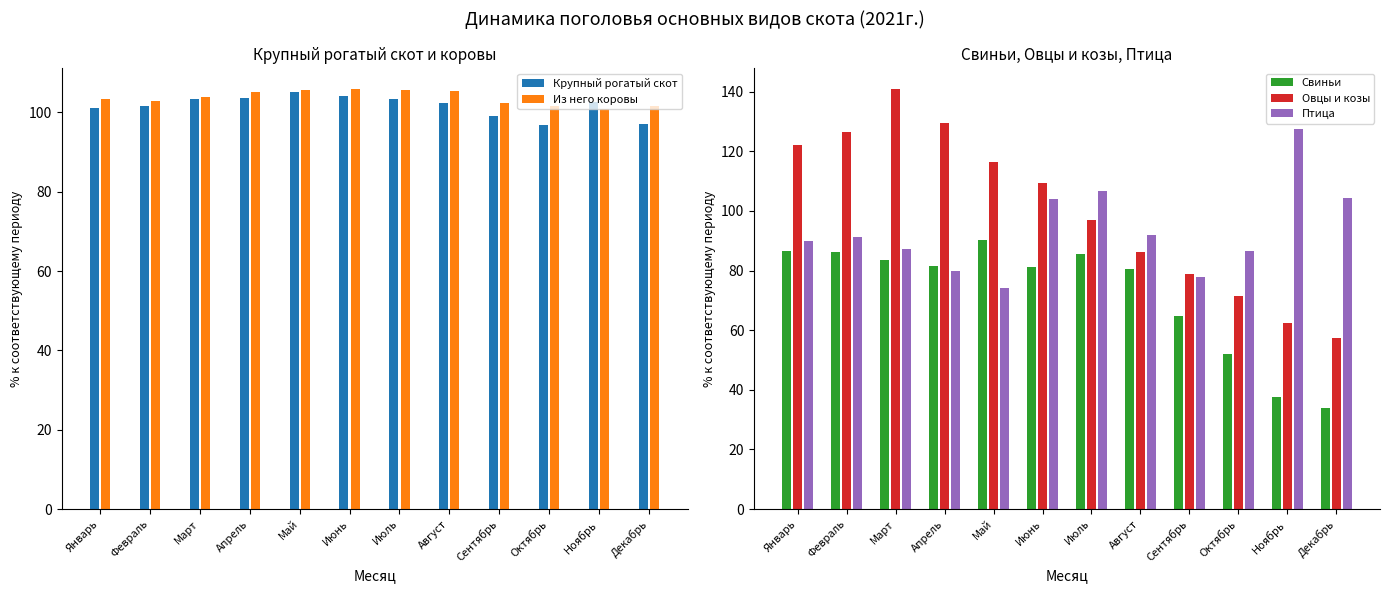

Which category has the highest value in the Из него коровы series?

Июнь